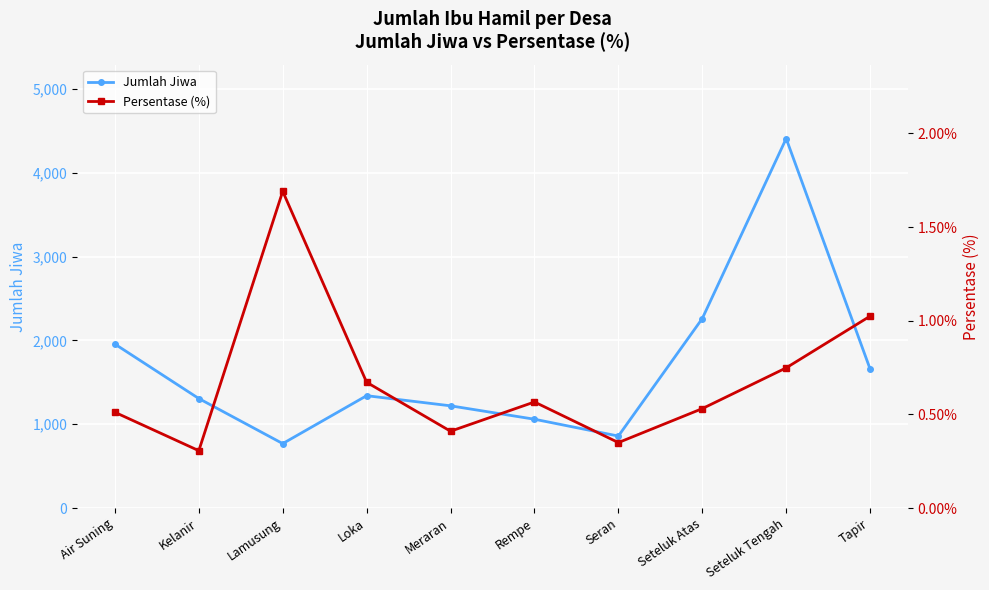

What is the difference between the Persentase (%) values at Tapir and Lamusung?

0.7